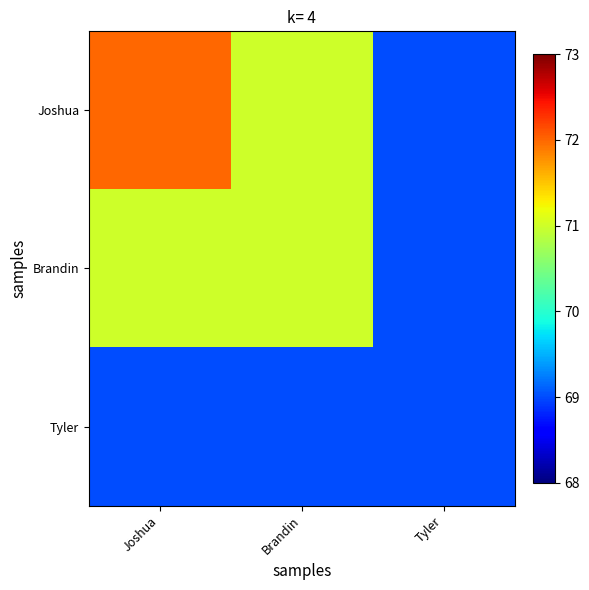

At which category is the sum across all series the highest?

Joshua